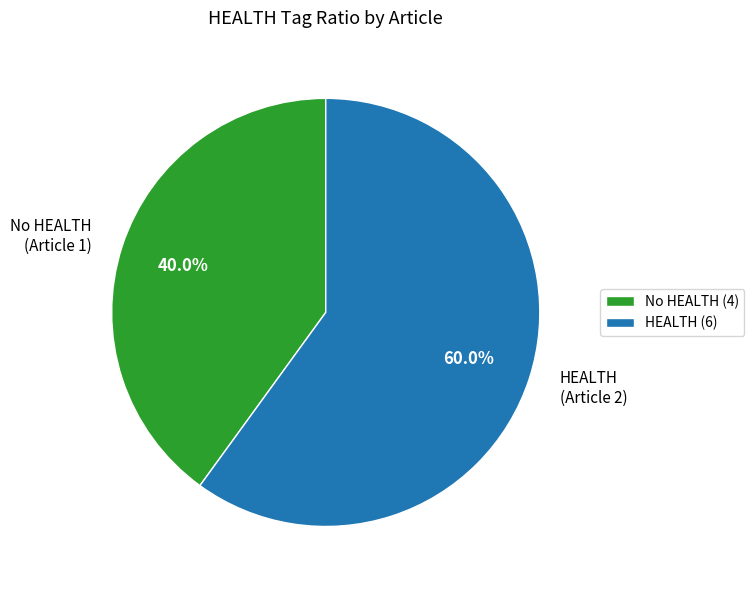

How many segments does this pie chart have?

2